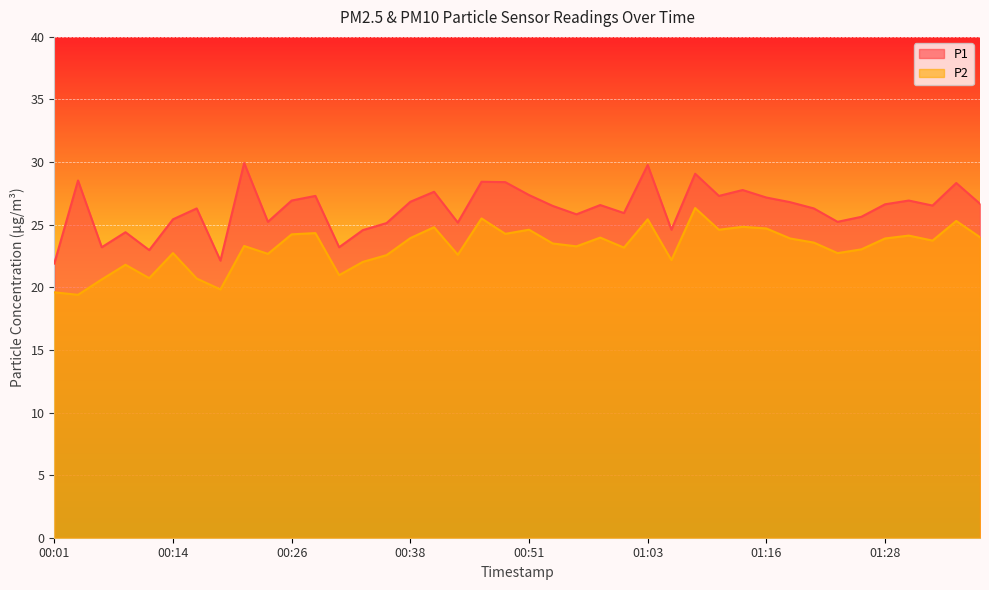

What is the label of the 39th point from the right?

00:04